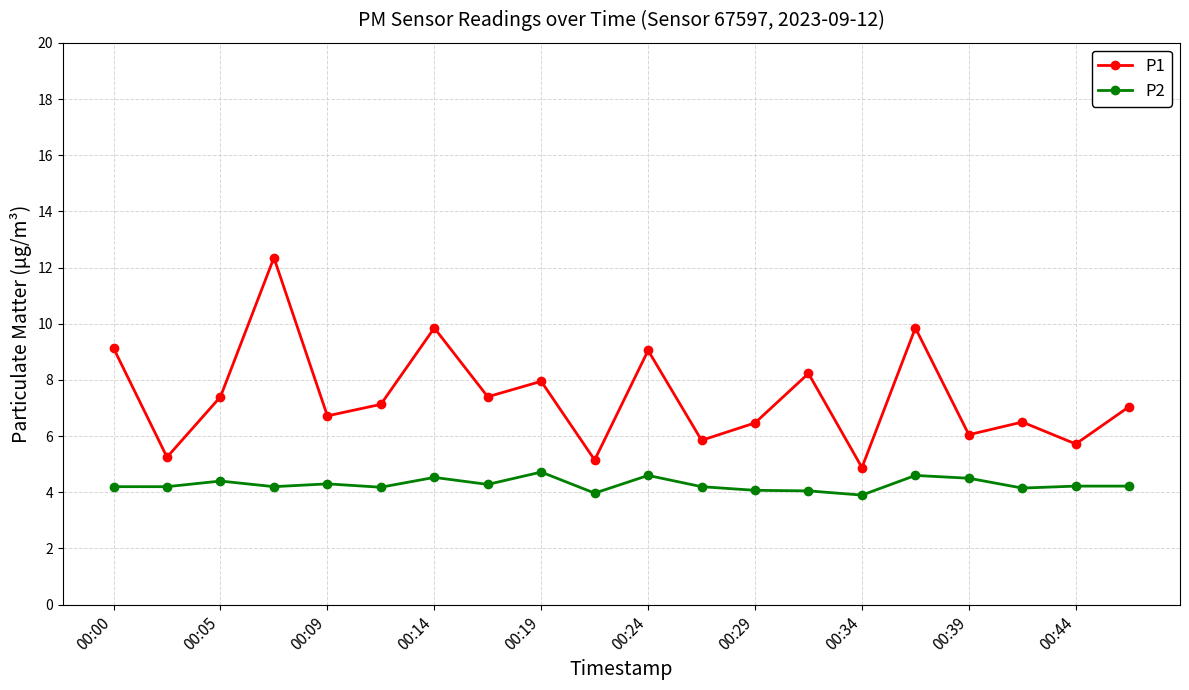

What is the minimum value shown in the chart?

3.9